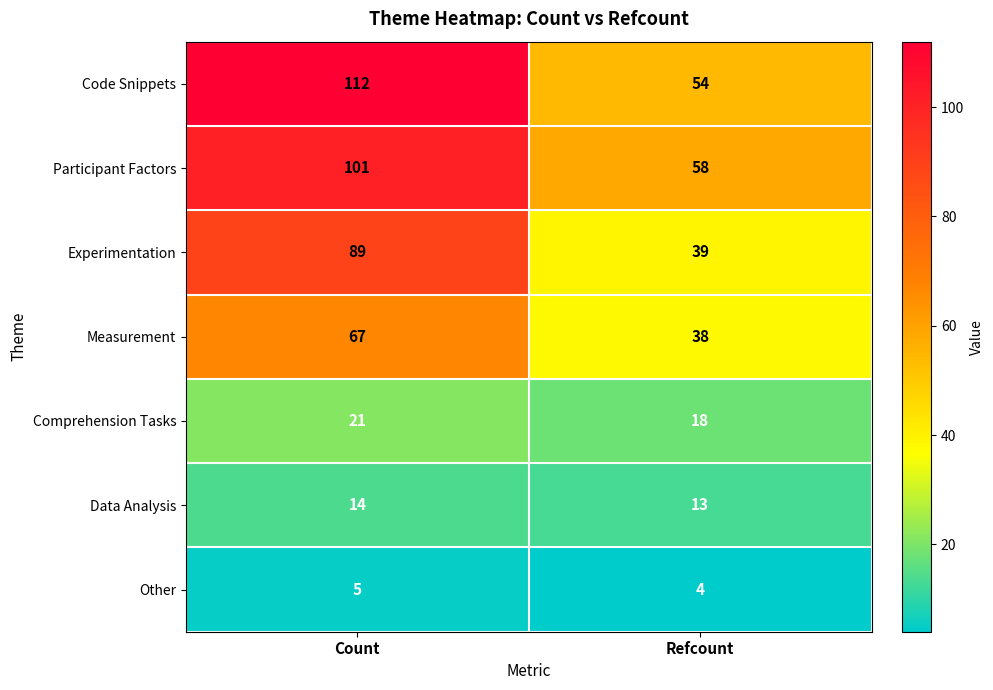

The Code Snippets series shows 54 at Refcount. True or false?

True